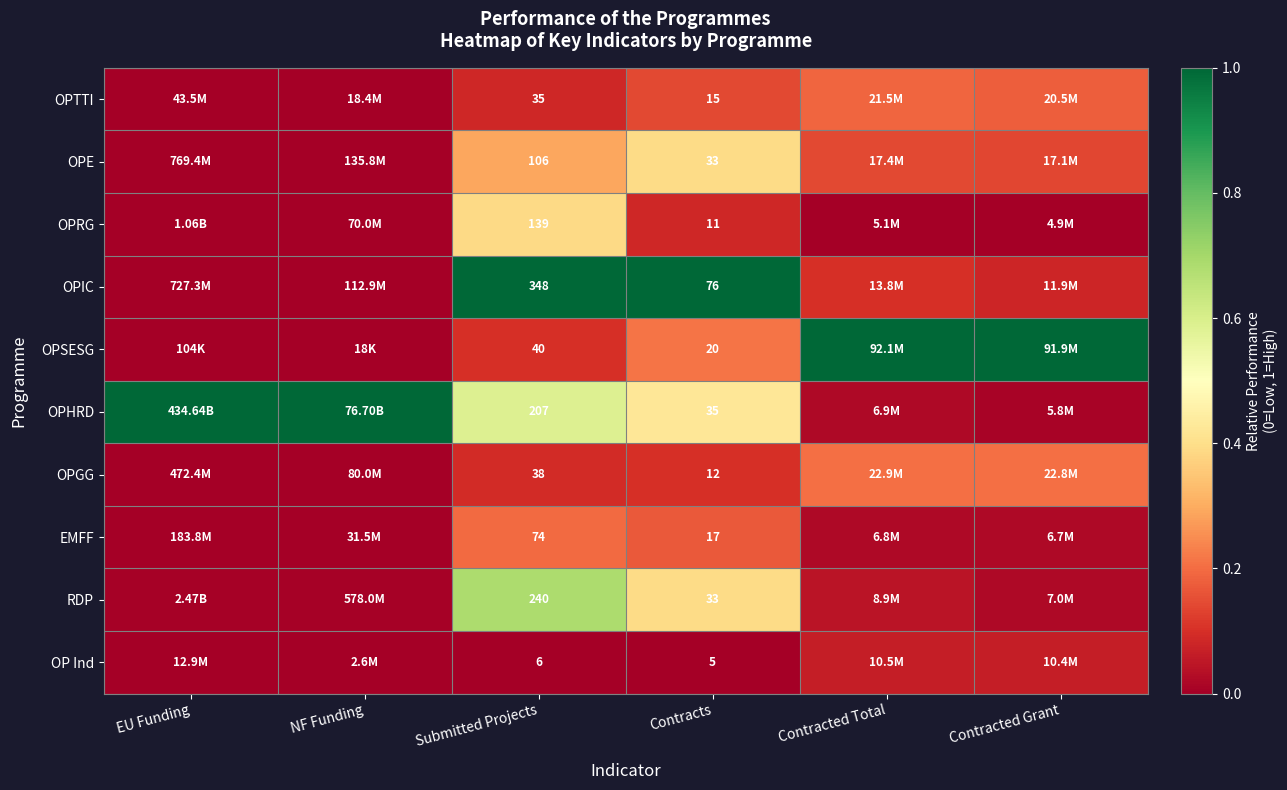

Rank the categories by OPRG value from highest to lowest.

Submitted Projects, Contracts, EU Funding, NF Funding, Contracted Total, Contracted Grant